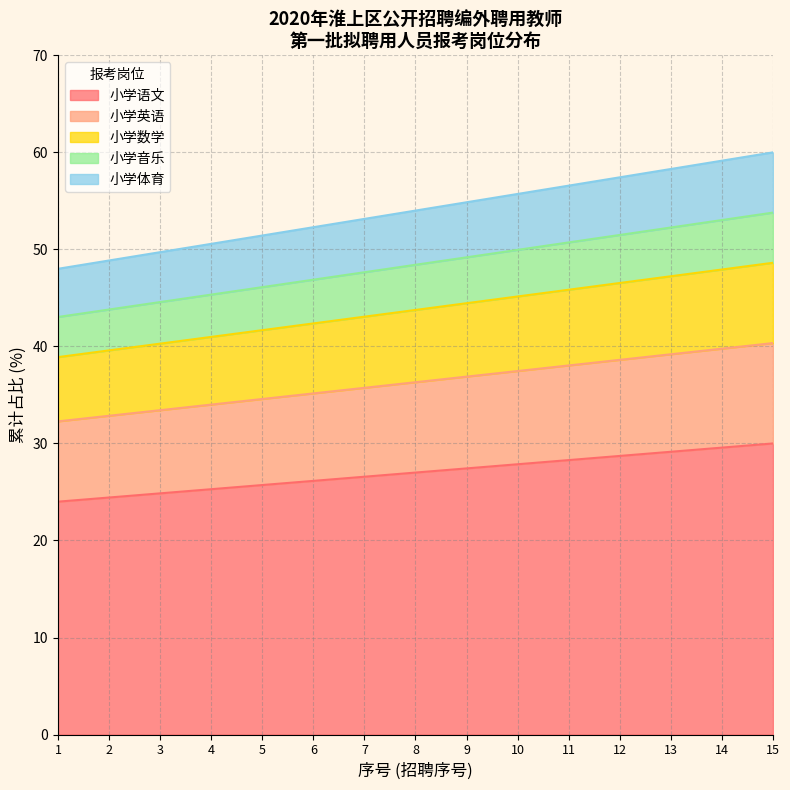

What is the maximum value for 小学英语?

10